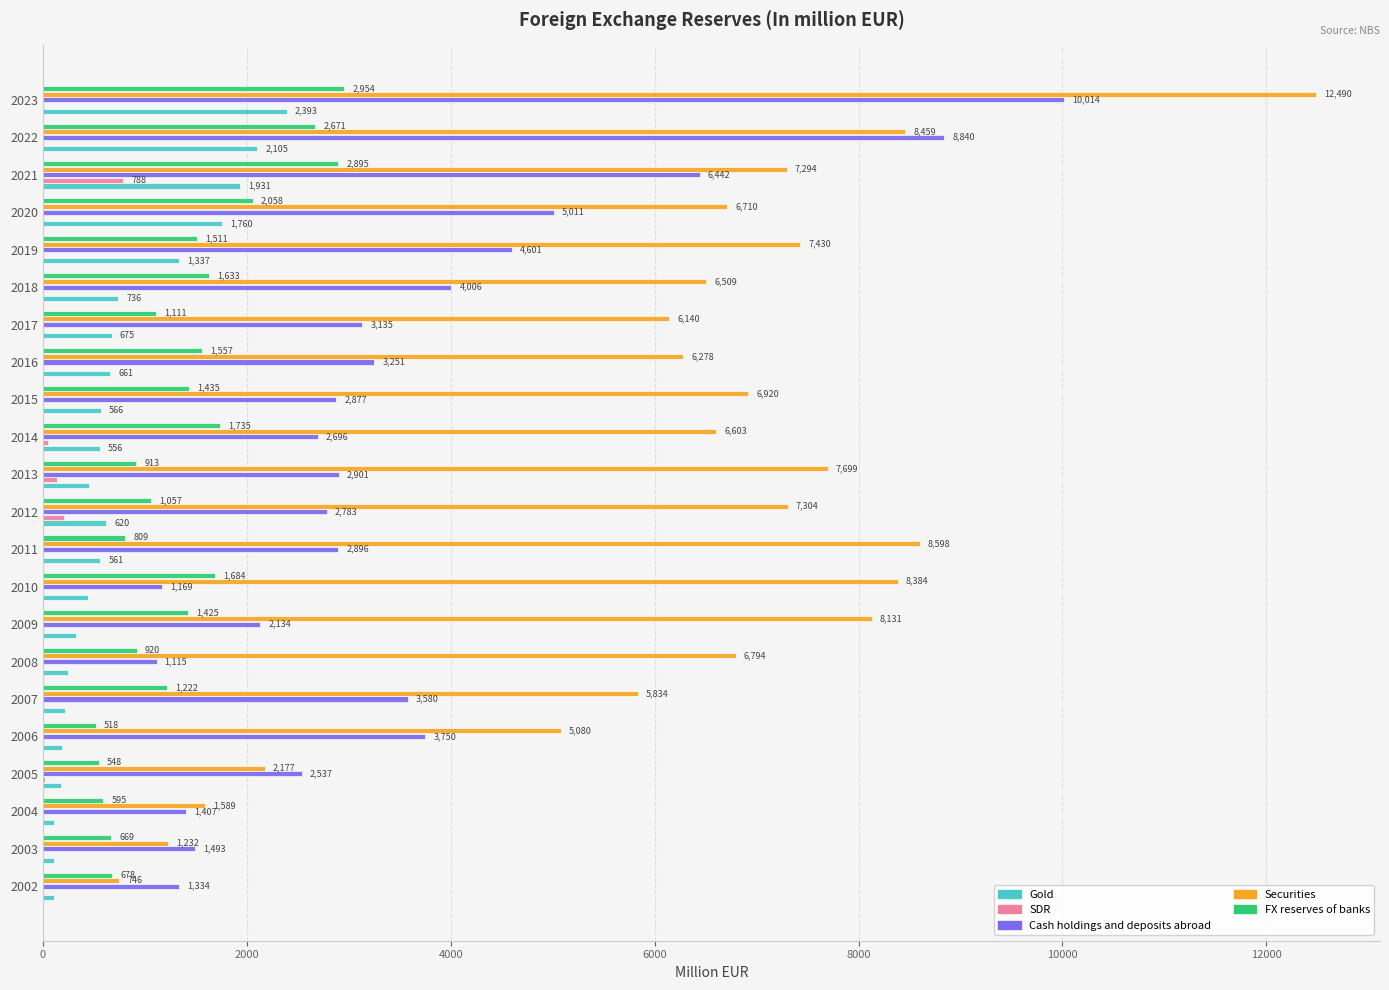

What is the highest value of the Cash holdings and deposits abroad series?

10014.4